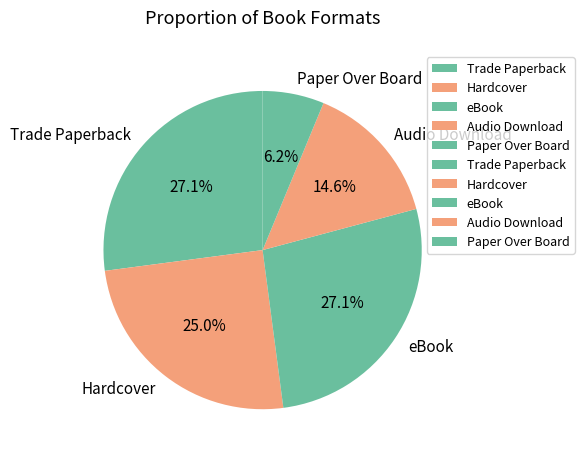

Is there any slice that represents more than half of the pie?

No